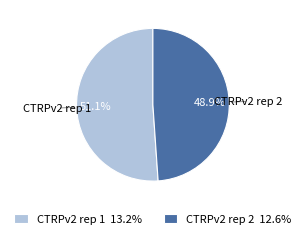

Rank the categories by value from lowest to highest.

CTRPv2 rep 2, CTRPv2 rep 1